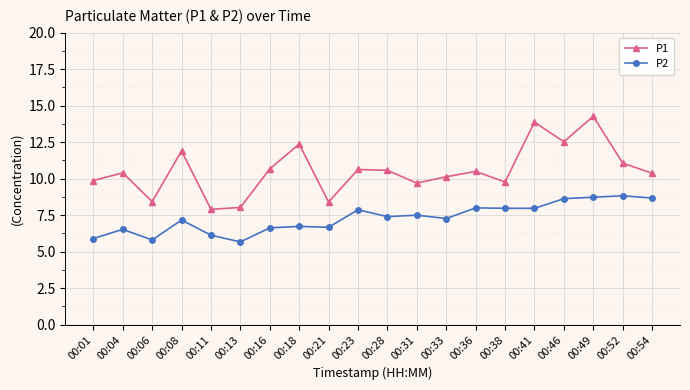

What is the value of the P1 point at the 16th from the left?

13.9